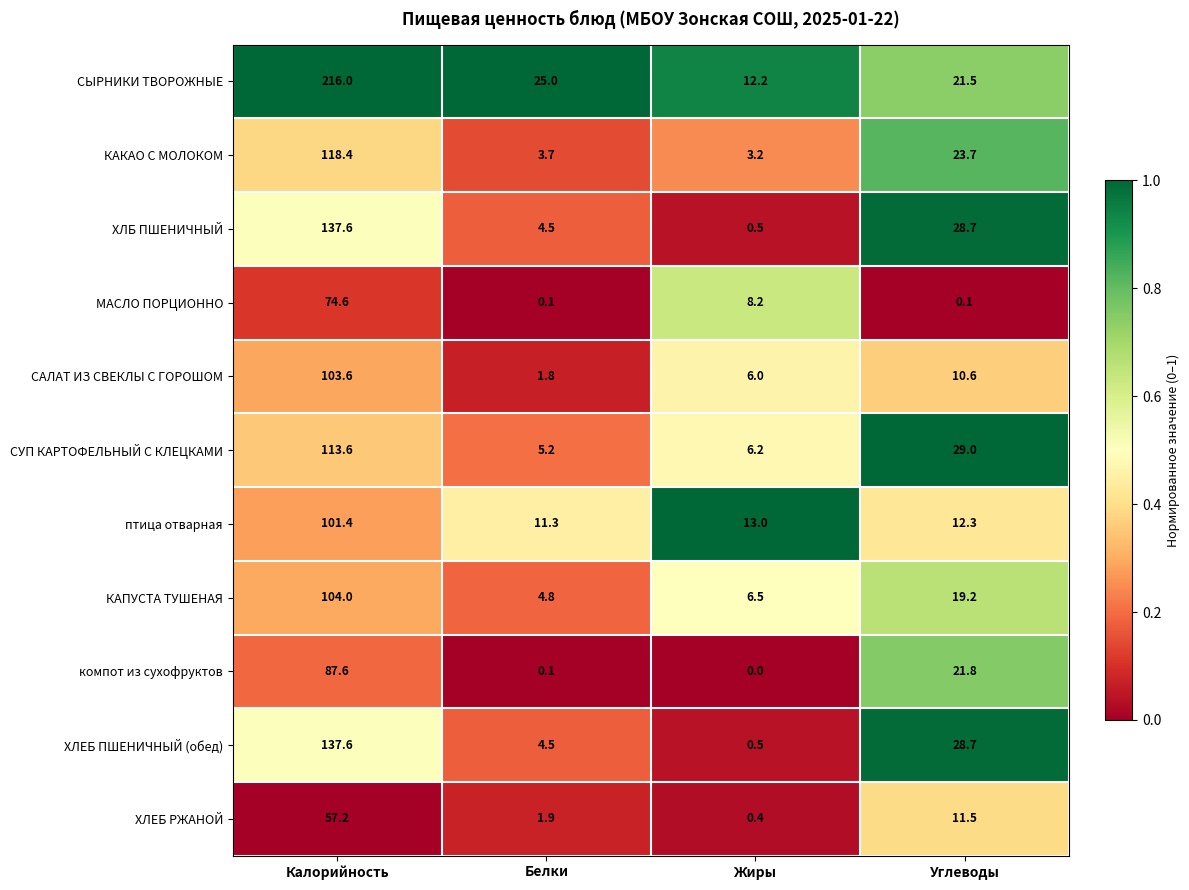

How many data points in ХЛБ ПШЕНИЧНЫЙ are less than 28?

2